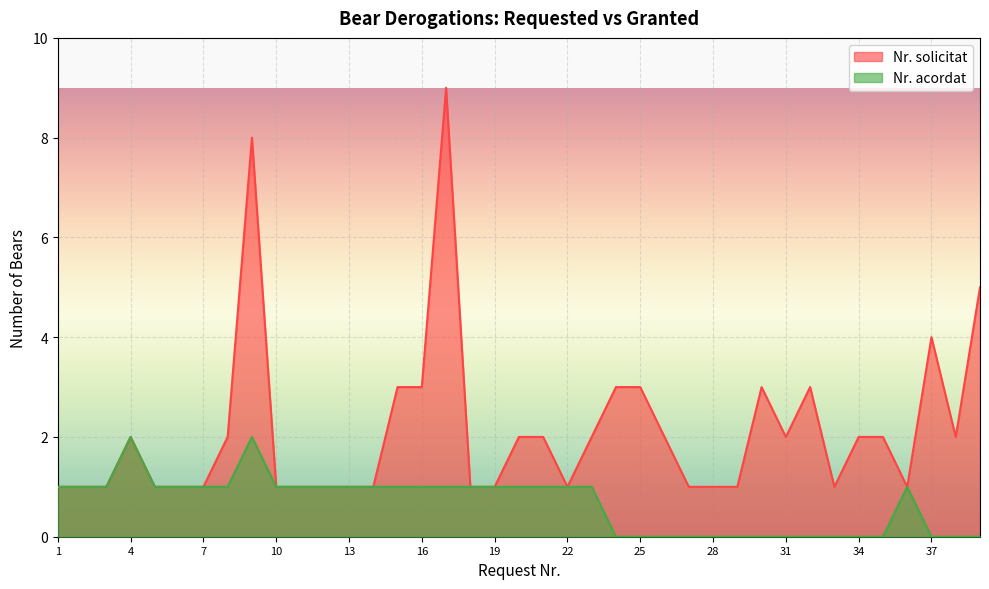

True or false: Nr. solicitat has more than 1 points higher than both neighbors.

True